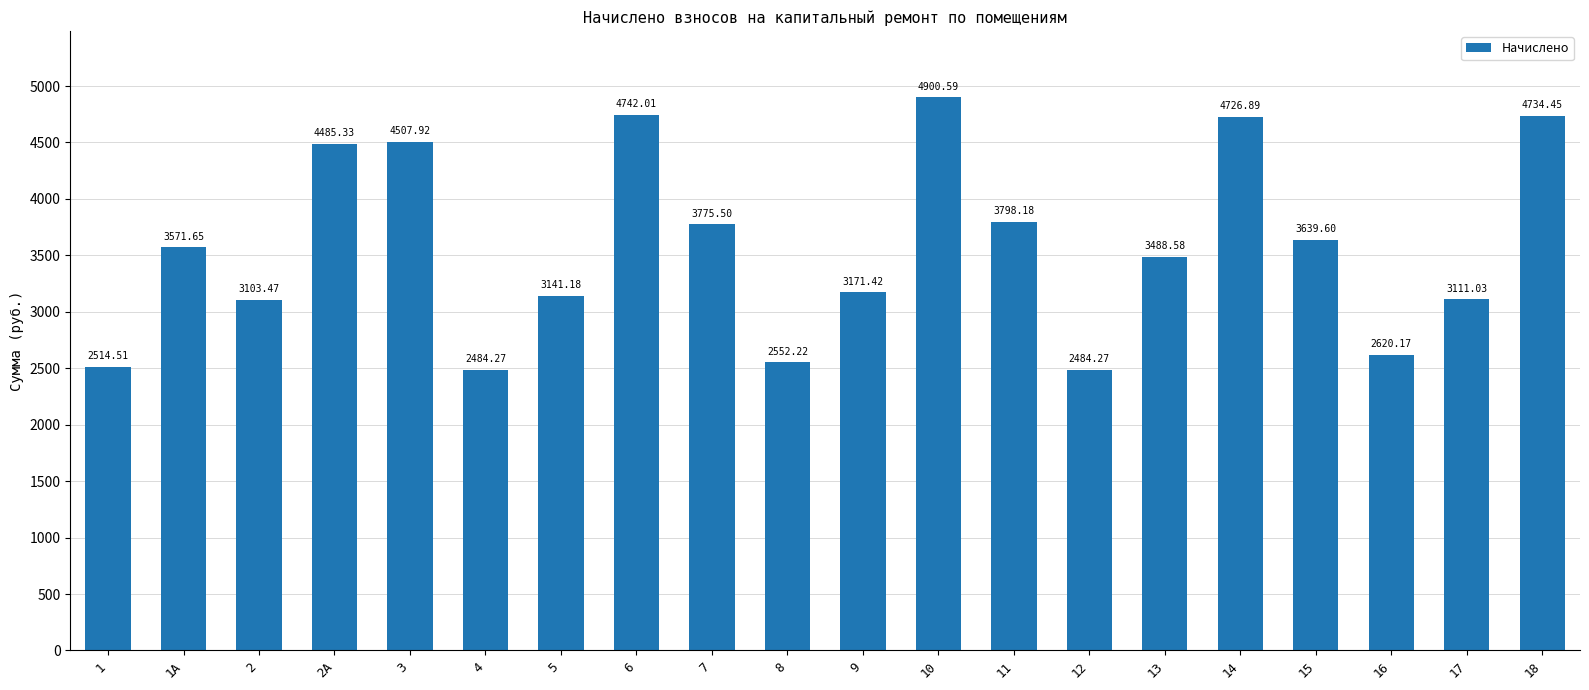

At which label is the value closest to 3692?

15